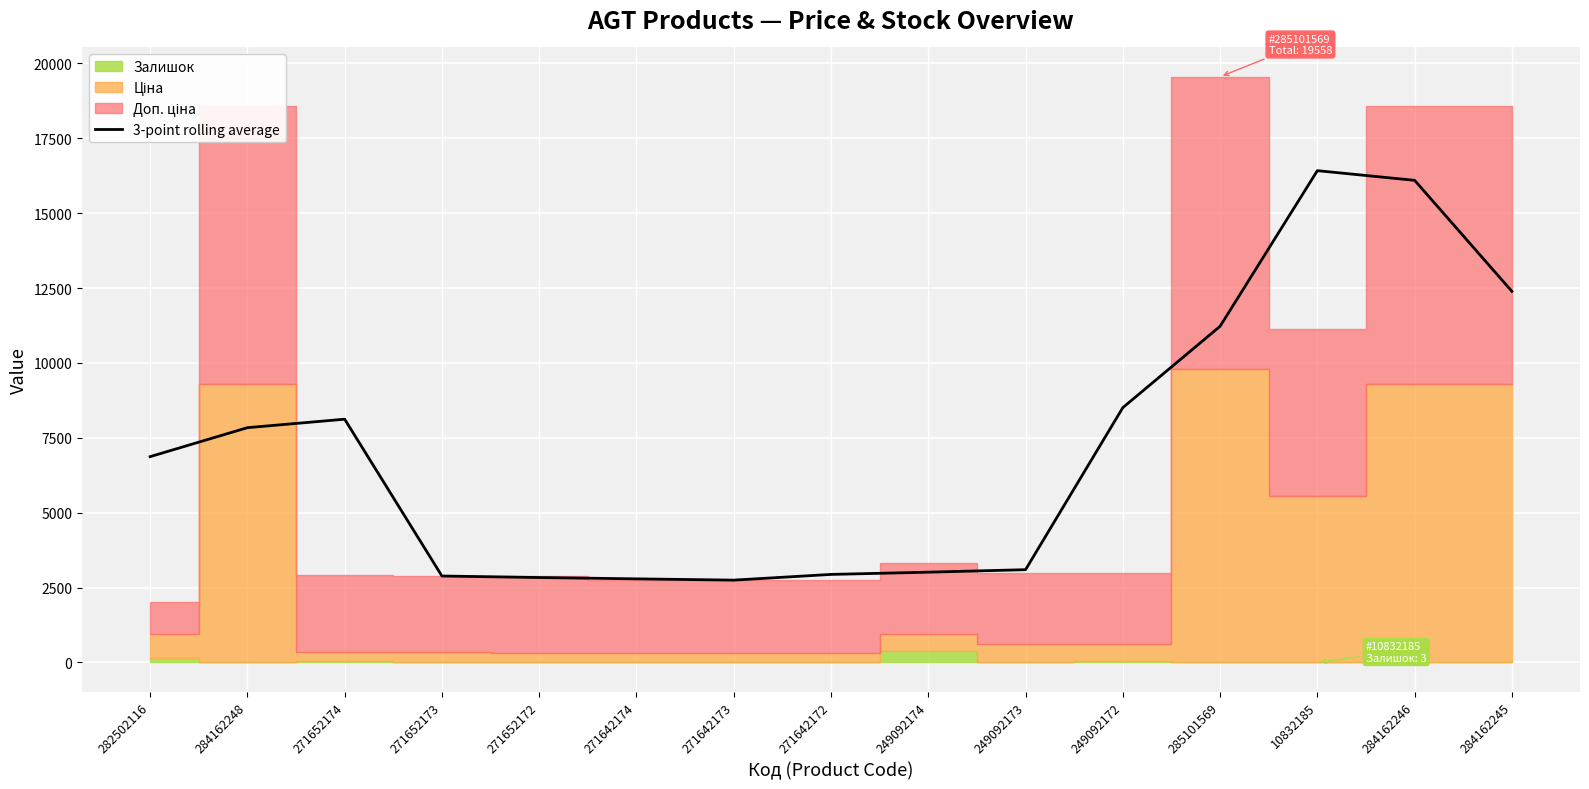

What is the minimum value shown in the chart?

2746.6